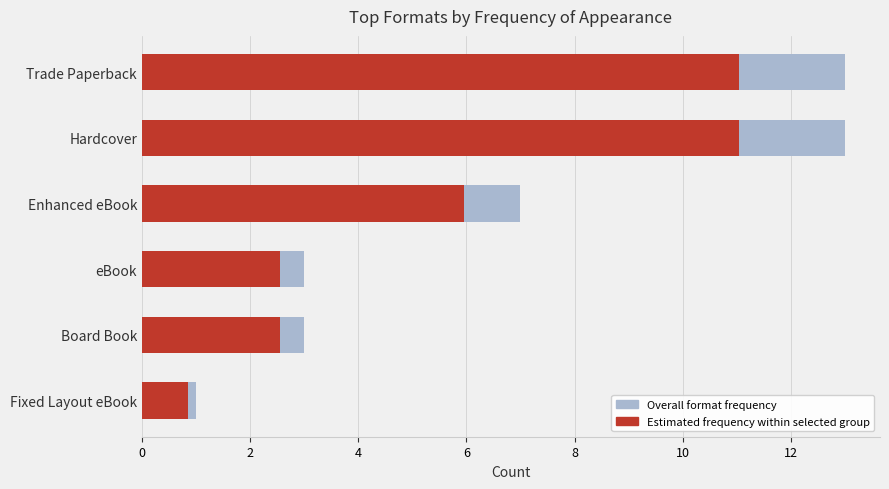

What is the lowest value of the Estimated frequency within selected group series?

0.8